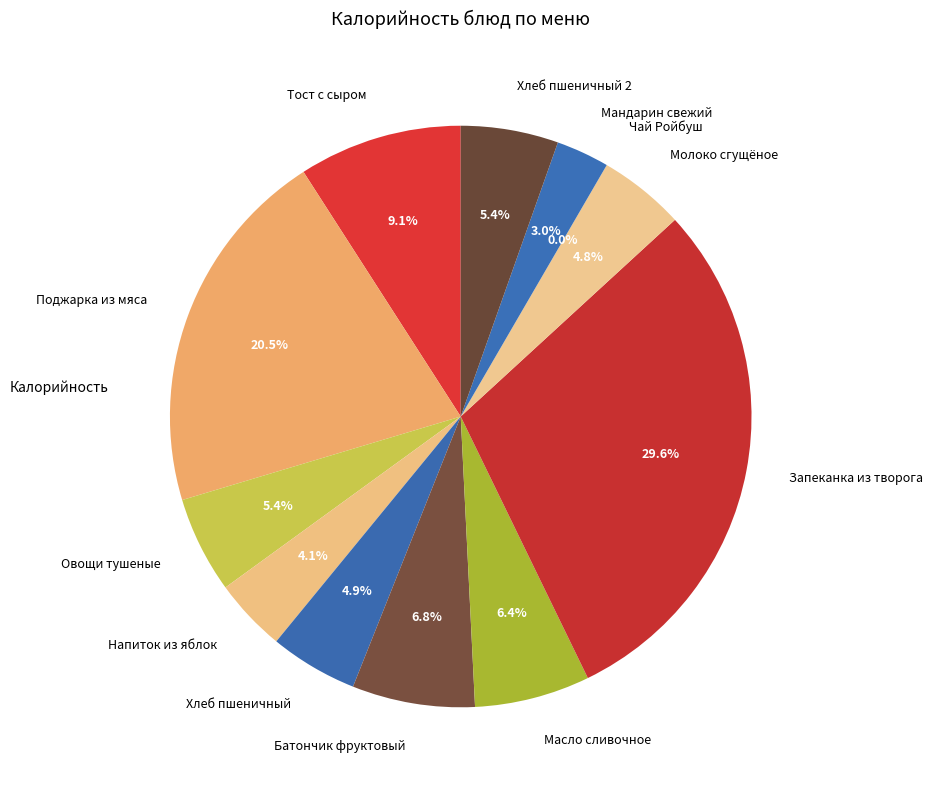

Between Молоко сгущёное and Напиток из яблок, which is larger?

Молоко сгущёное